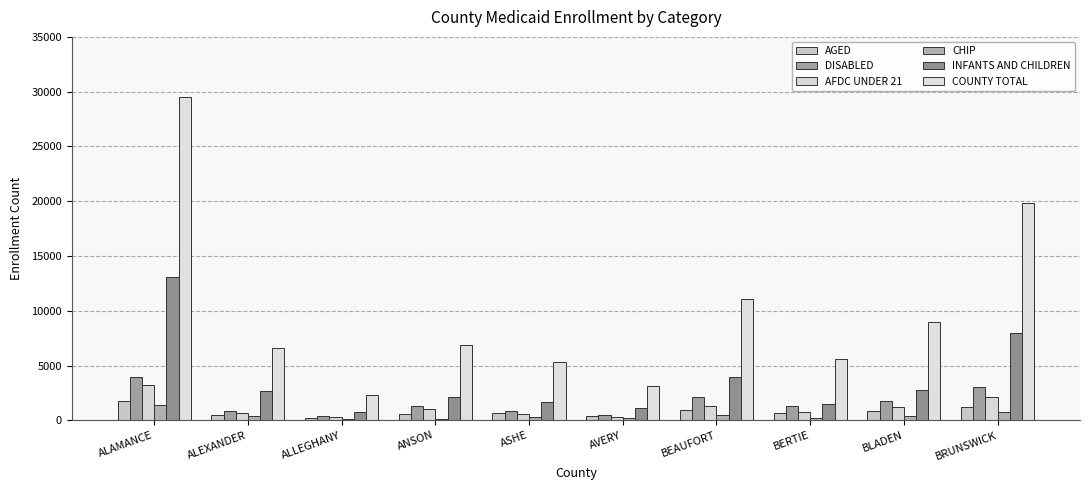

What is the difference between the highest and lowest values at AVERY?

2891